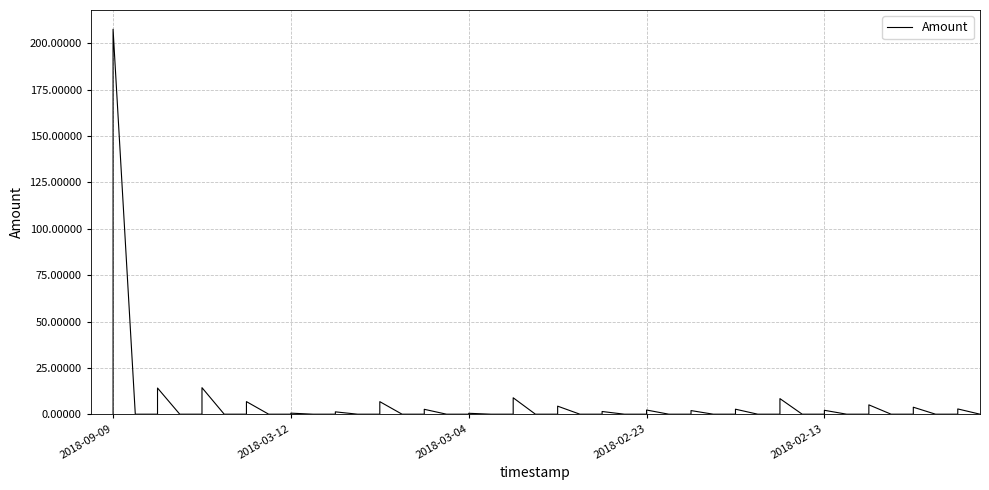

What value does the data have at 2018-02-11?

5.0